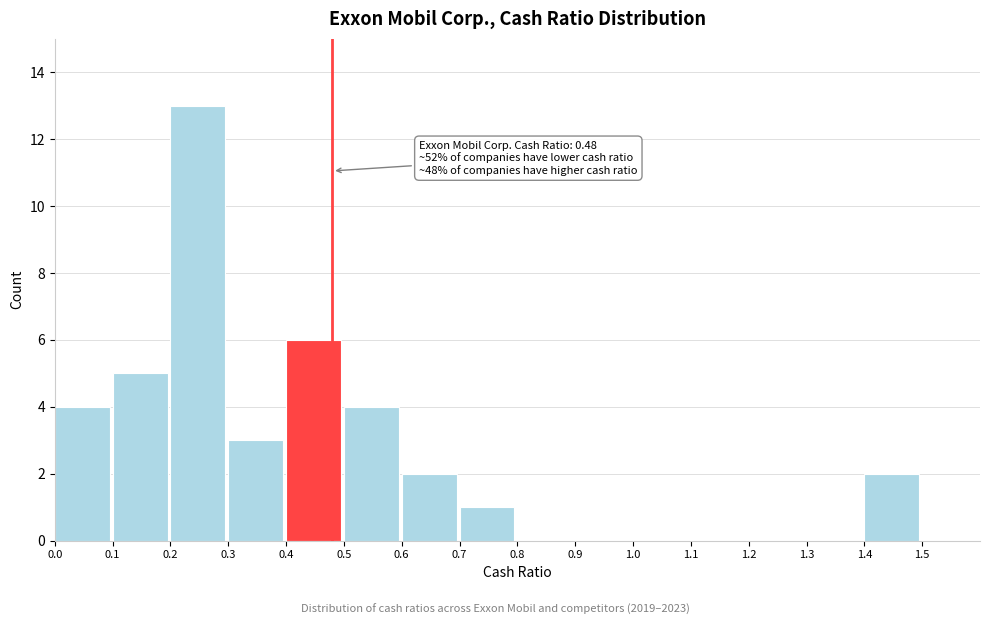

Which range on the x-axis has the tallest bar?

0.2 to 0.3